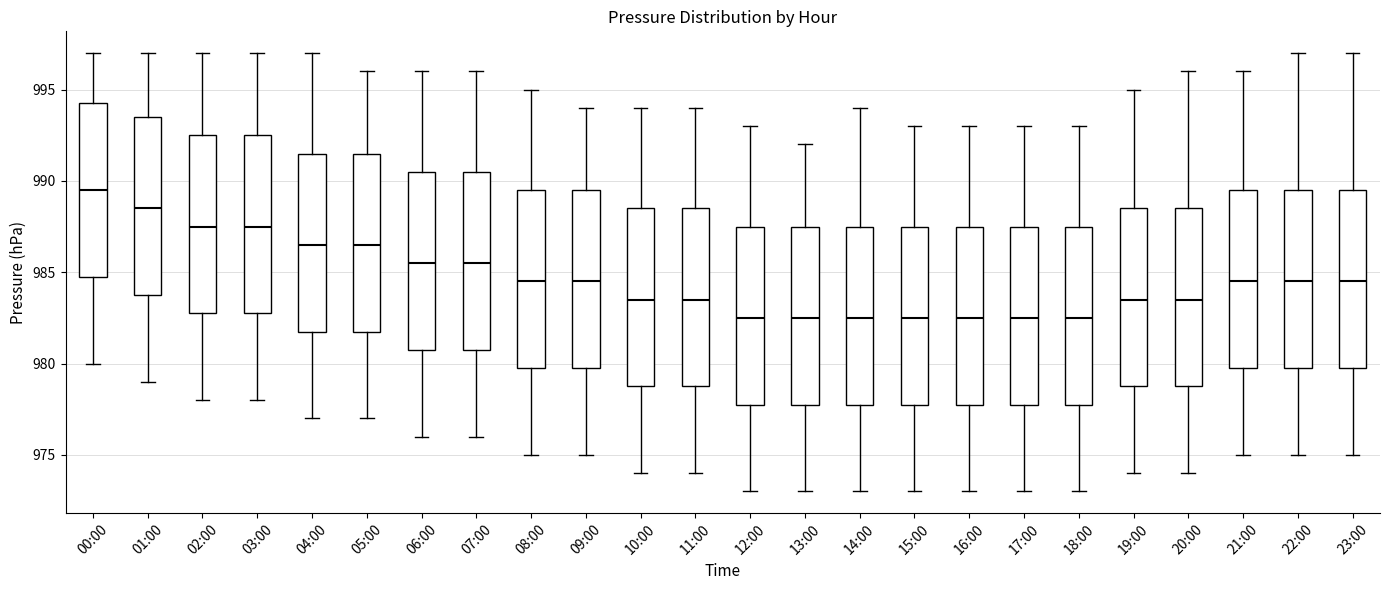

Reading left to right, read every box against the y-axis: the position of its median line, the range the box covers, and the ends of its whiskers. The values are not printed on the chart, so give them approximately, as read against the axis.

00:00: median 989.5, box 985.0 to 994.5, whiskers 980.0 to 997.0
01:00: median 988.5, box 984.0 to 993.5, whiskers 979.0 to 997.0
02:00: median 987.5, box 983.0 to 992.5, whiskers 978.0 to 997.0
03:00: median 987.5, box 983.0 to 992.5, whiskers 978.0 to 997.0
04:00: median 986.5, box 982.0 to 991.5, whiskers 977.0 to 997.0
05:00: median 986.5, box 982.0 to 991.5, whiskers 977.0 to 996.0
06:00: median 985.5, box 981.0 to 990.5, whiskers 976.0 to 996.0
07:00: median 985.5, box 981.0 to 990.5, whiskers 976.0 to 996.0
08:00: median 984.5, box 980.0 to 989.5, whiskers 975.0 to 995.0
09:00: median 984.5, box 980.0 to 989.5, whiskers 975.0 to 994.0
10:00: median 983.5, box 979.0 to 988.5, whiskers 974.0 to 994.0
11:00: median 983.5, box 979.0 to 988.5, whiskers 974.0 to 994.0
12:00: median 982.5, box 978.0 to 987.5, whiskers 973.0 to 993.0
13:00: median 982.5, box 978.0 to 987.5, whiskers 973.0 to 992.0
14:00: median 982.5, box 978.0 to 987.5, whiskers 973.0 to 994.0
15:00: median 982.5, box 978.0 to 987.5, whiskers 973.0 to 993.0
16:00: median 982.5, box 978.0 to 987.5, whiskers 973.0 to 993.0
17:00: median 982.5, box 978.0 to 987.5, whiskers 973.0 to 993.0
18:00: median 982.5, box 978.0 to 987.5, whiskers 973.0 to 993.0
19:00: median 983.5, box 979.0 to 988.5, whiskers 974.0 to 995.0
20:00: median 983.5, box 979.0 to 988.5, whiskers 974.0 to 996.0
21:00: median 984.5, box 980.0 to 989.5, whiskers 975.0 to 996.0
22:00: median 984.5, box 980.0 to 989.5, whiskers 975.0 to 997.0
23:00: median 984.5, box 980.0 to 989.5, whiskers 975.0 to 997.0